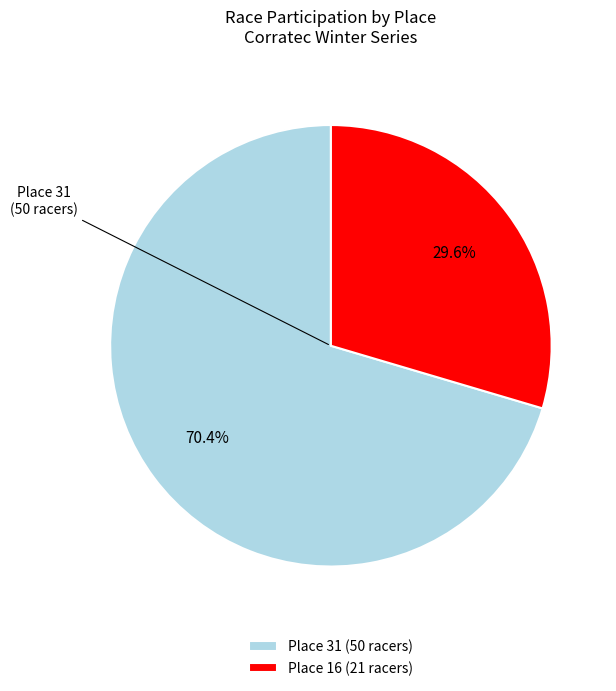

What portion of the pie excludes Place 16 (21 racers)?

70.4%